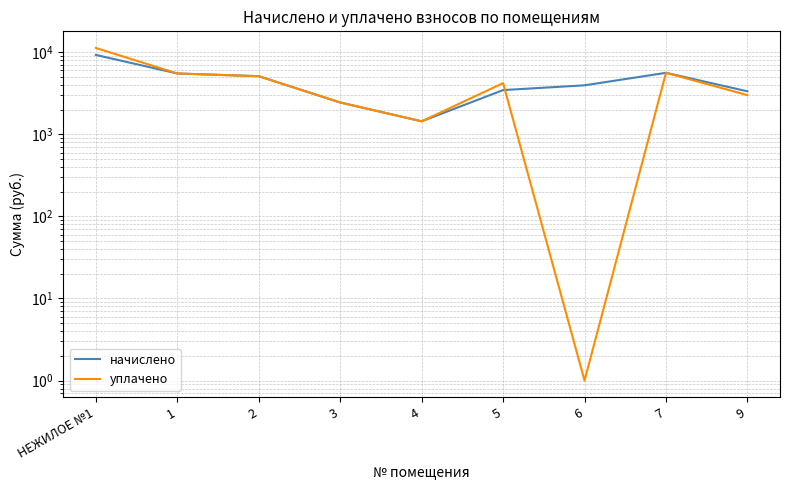

The уплачено series shows 1268.3 at 5. True or false?

False